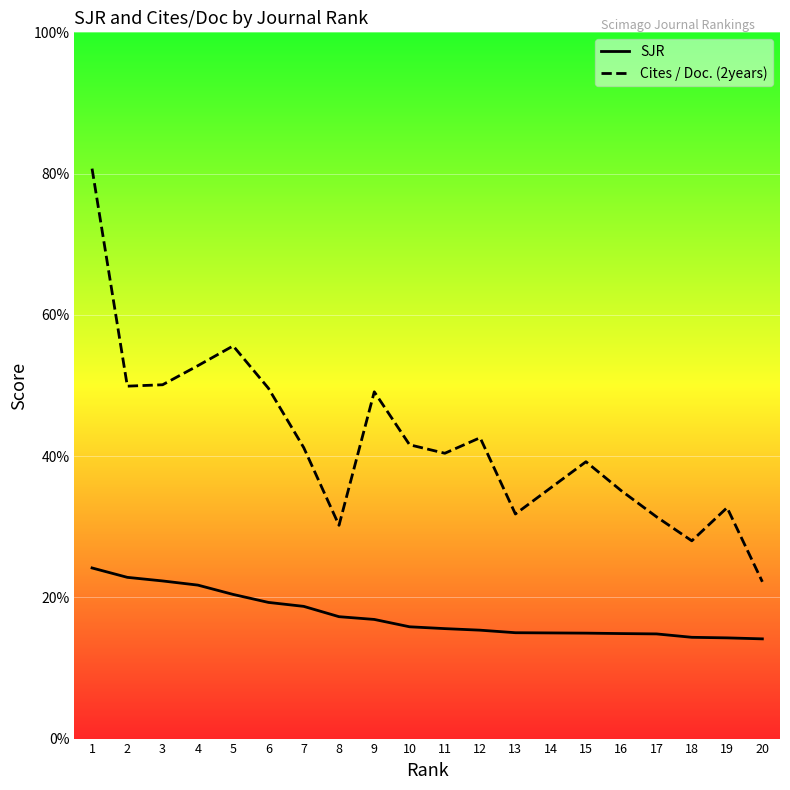

Between 15 and 16, which is larger?

15